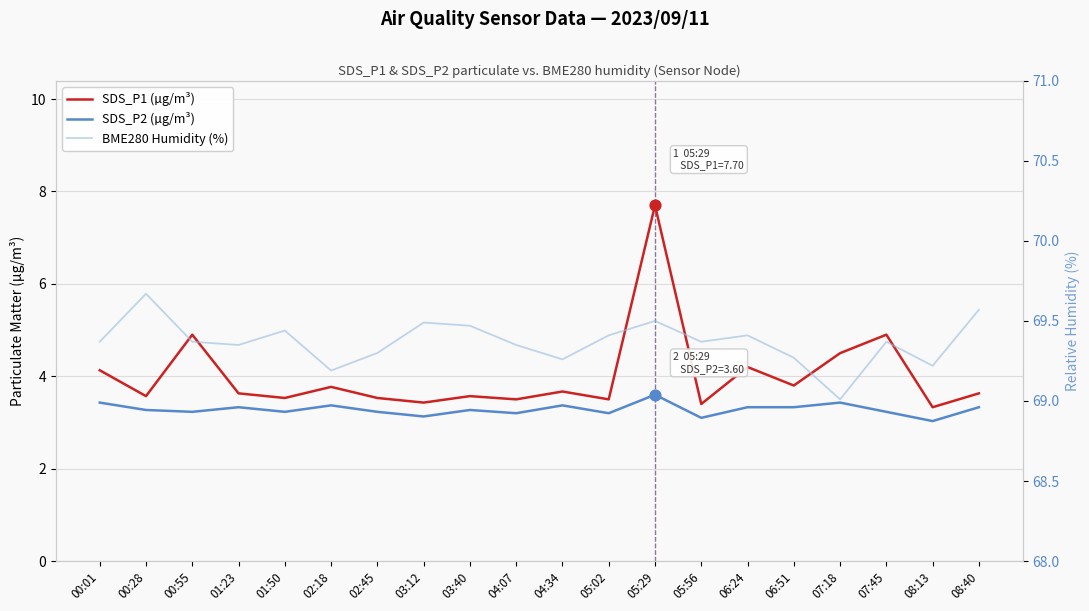

At which category is the sum across all series the highest?

05:29